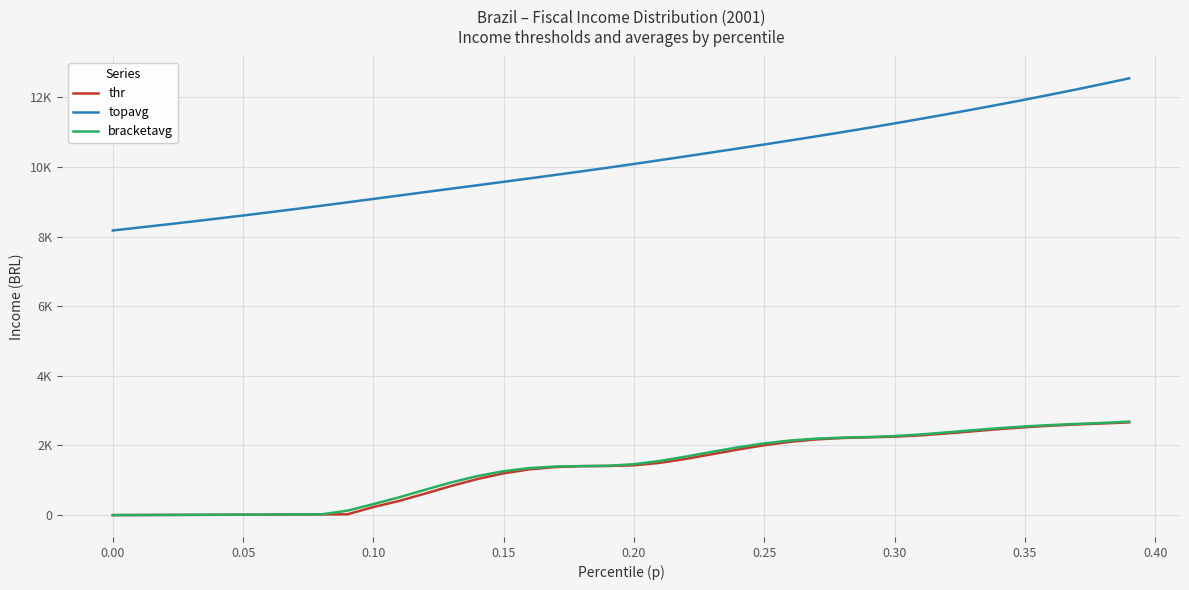

Which series has the widest spread of values?

topavg